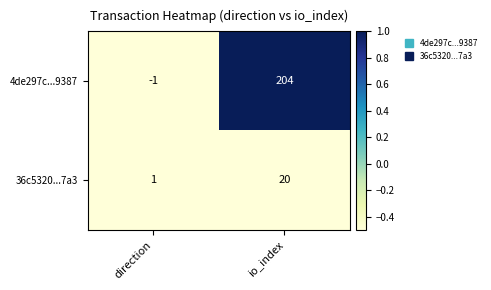

Where is 4de297c...9387 nearest to the value 101?

direction